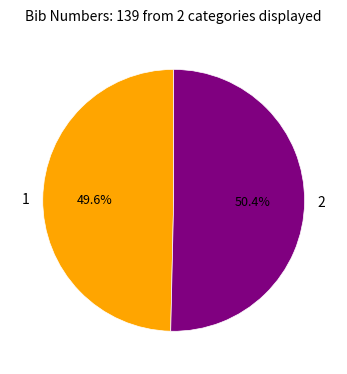

Rank the categories by value from highest to lowest.

2, 1